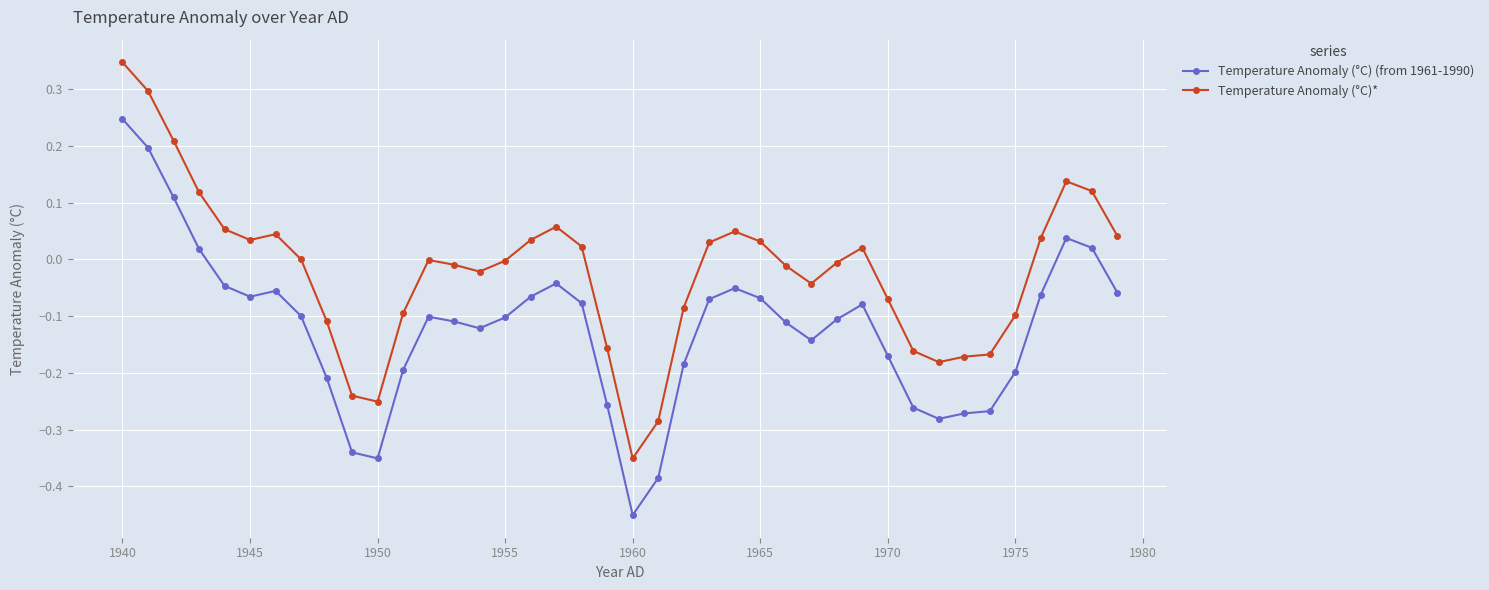

What is the difference between the maximum and minimum values in the Temperature Anomaly (°C)* series?

0.7